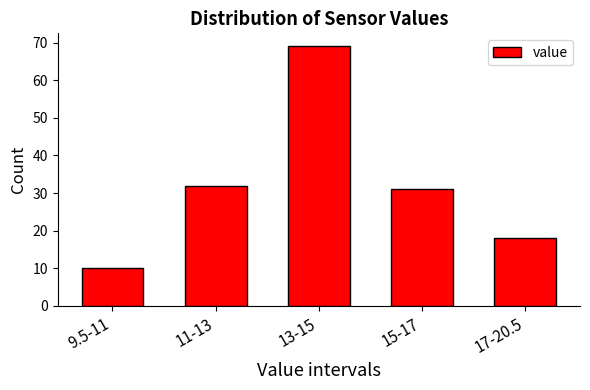

Reading left to right, transcribe all the data shown in this chart.

10	32	69	31	18